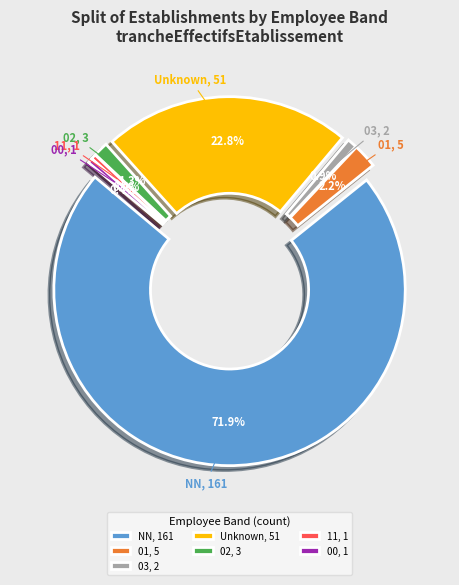

How many slices are in this pie chart?

7